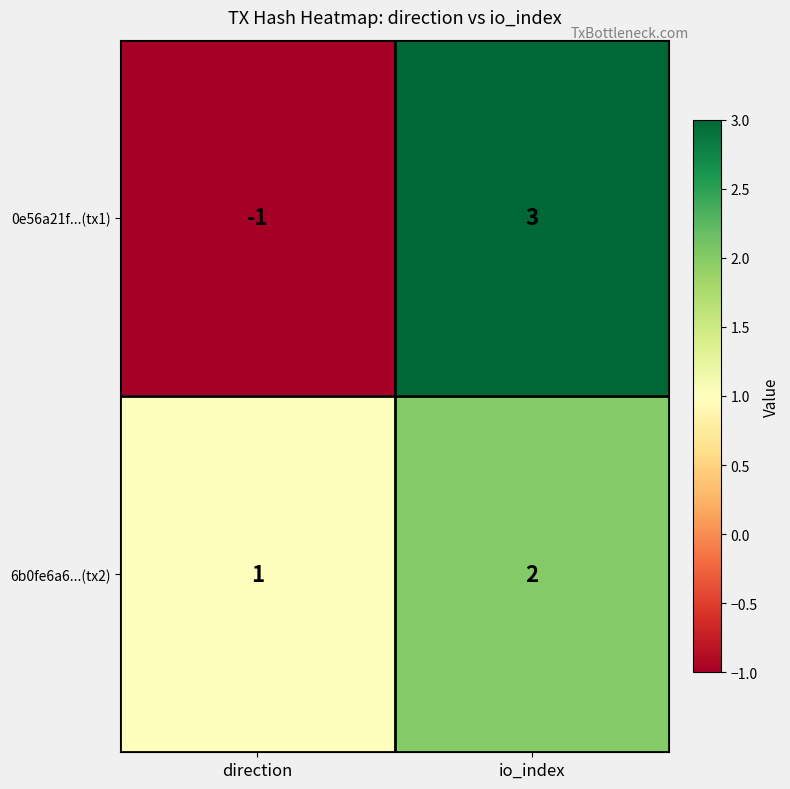

What is the difference between the highest and lowest values at io_index?

1